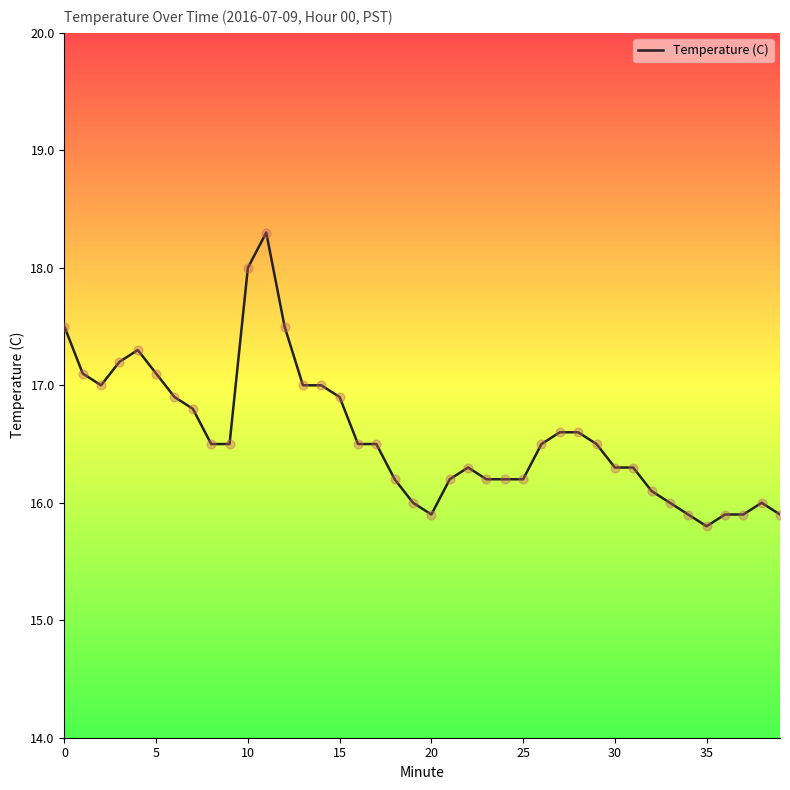

What is the minimum value shown in the chart?

15.8